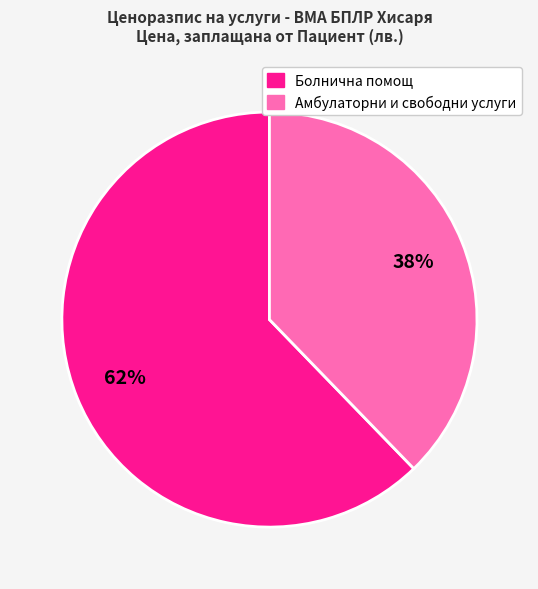

Is there a majority slice in this chart?

Yes